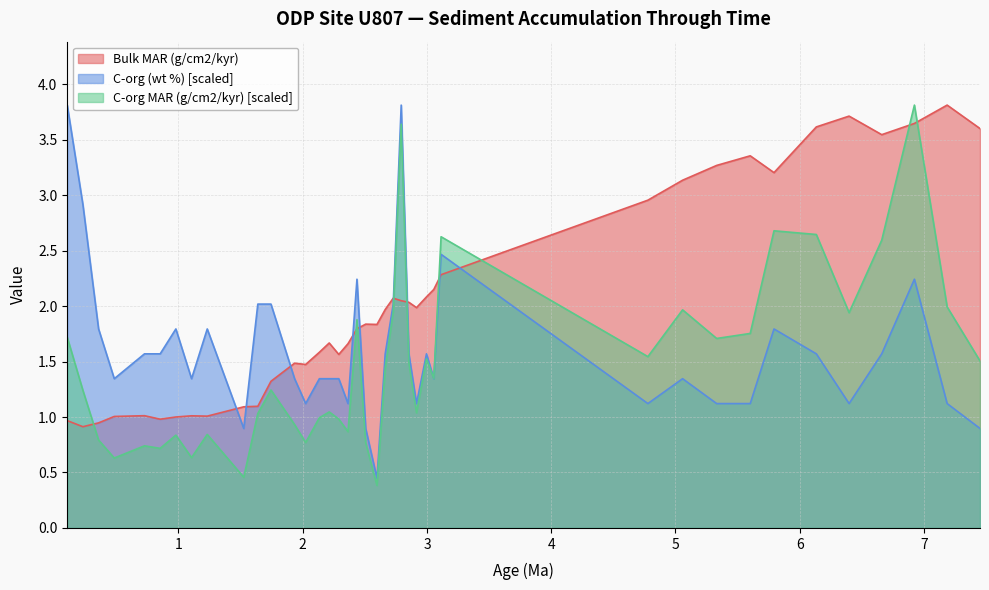

What is the lowest value of the C-org MAR (g/cm2/kyr) series?

0.4